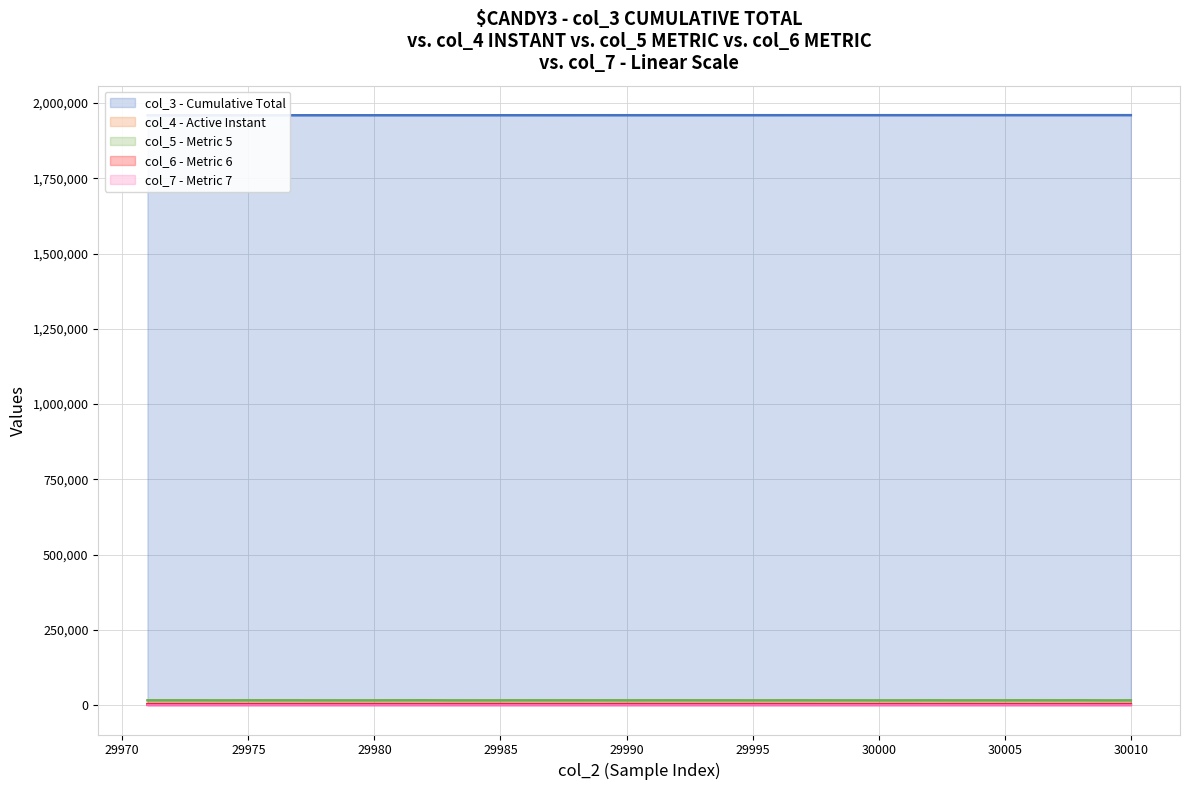

Does the chart have visible grid lines?

Yes